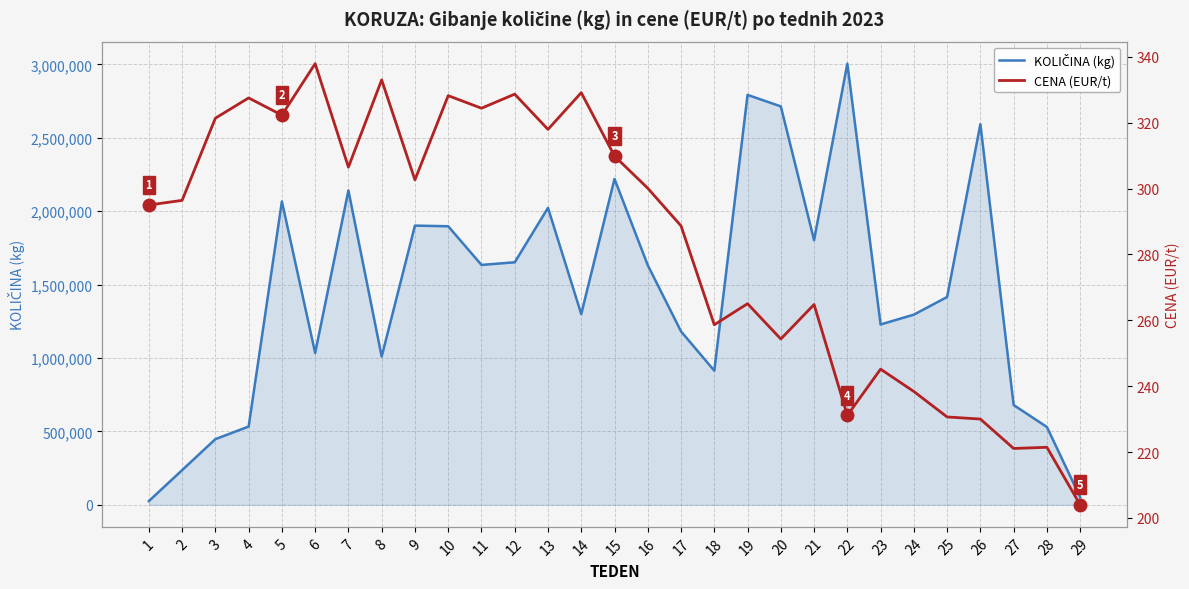

What value does the KOLIČINA (kg) series have at 14?

1299183.0